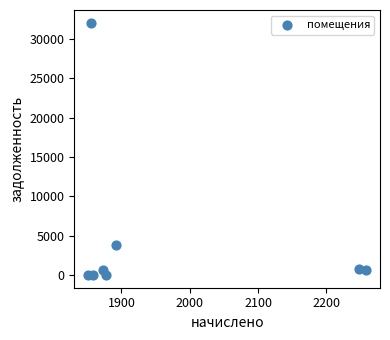

What Y value in the scatter plot is closest to 16032?

3783.3